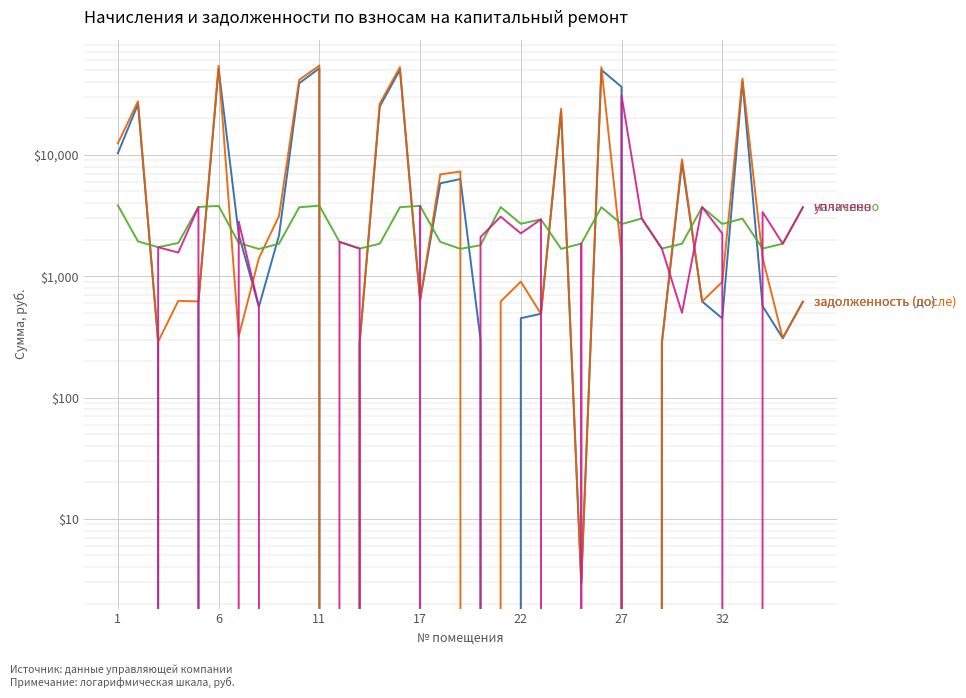

True or false: уплачено and задолженность (до) intersect in this chart.

True